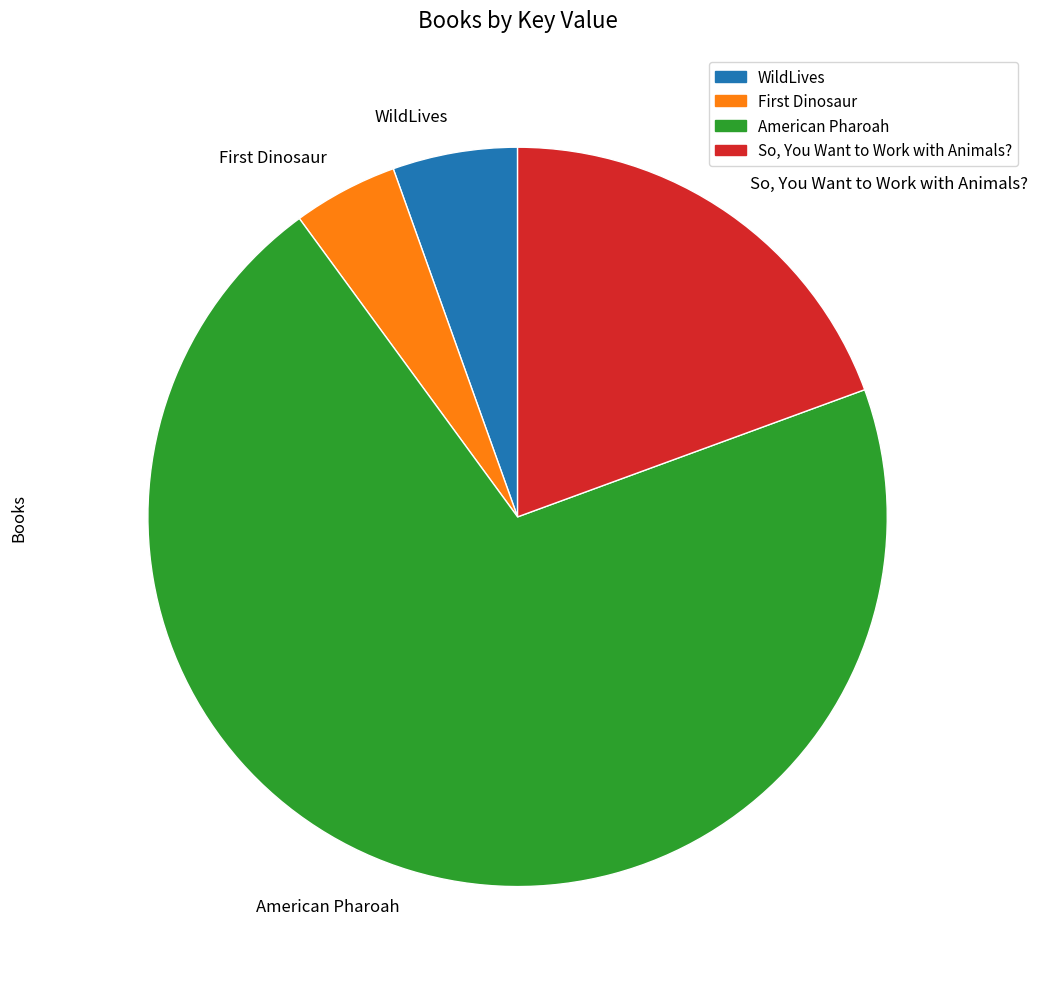

How many segments does this pie chart have?

4